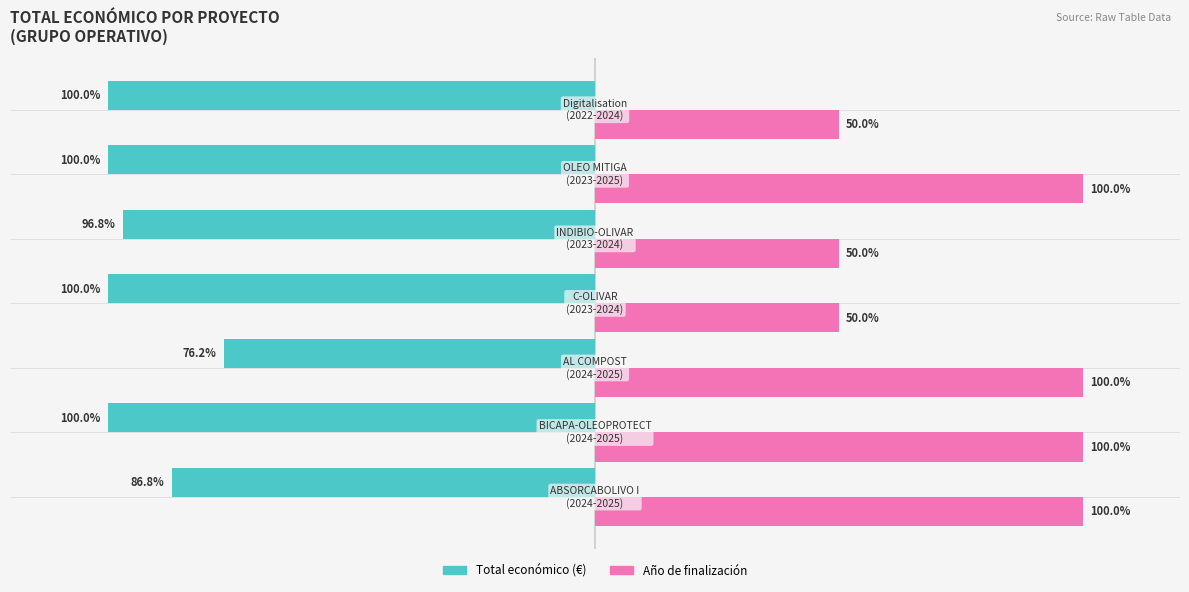

Rank the series by their average value, from lowest to highest.

Total económico (€), Año de finalización